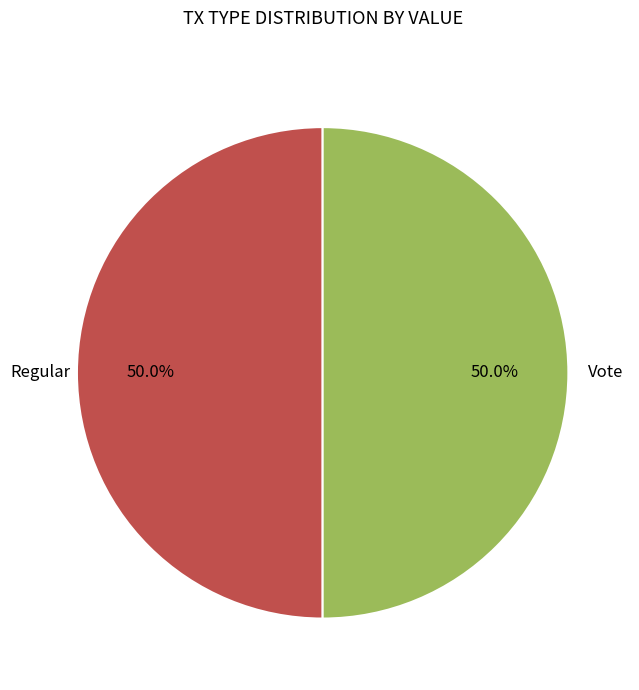

Approximately how many times larger is the value at Vote compared to Regular?

1.0